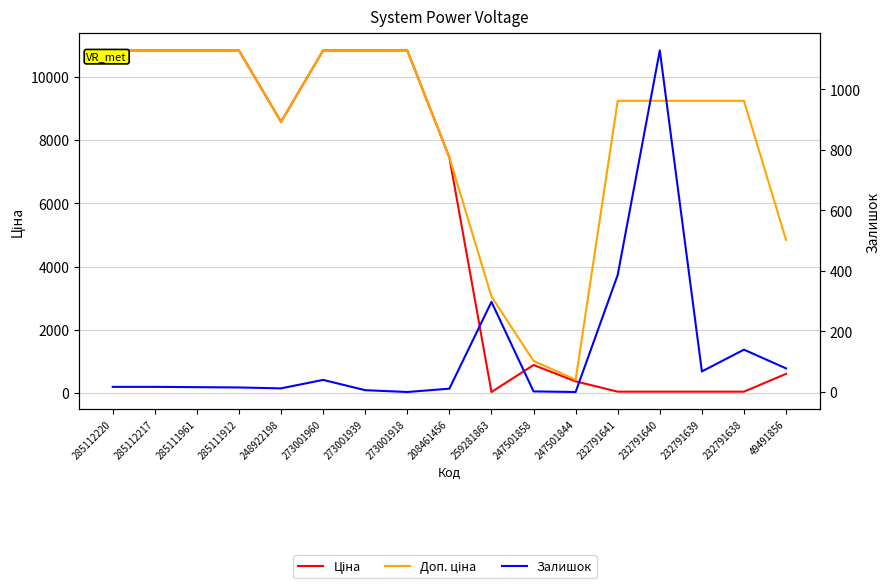

What is the label of the 1st point from the right?

49491856